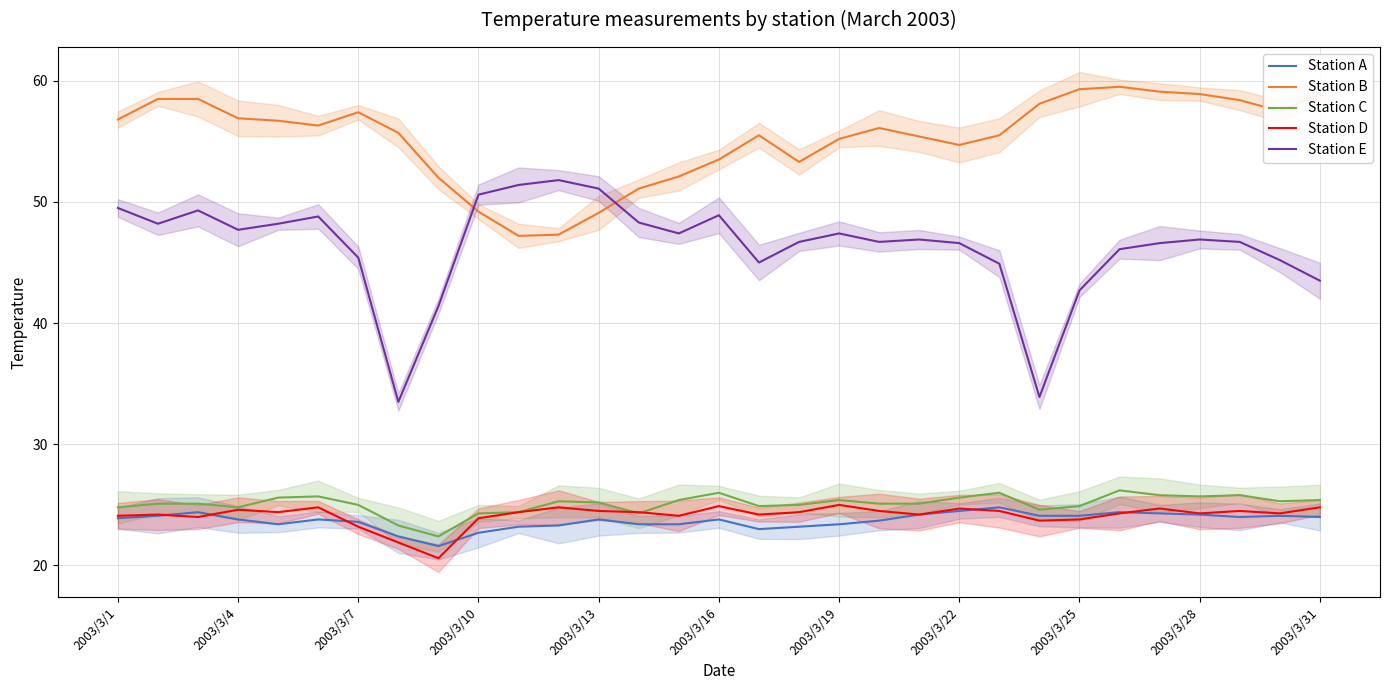

What is the maximum value for Station A?

24.8